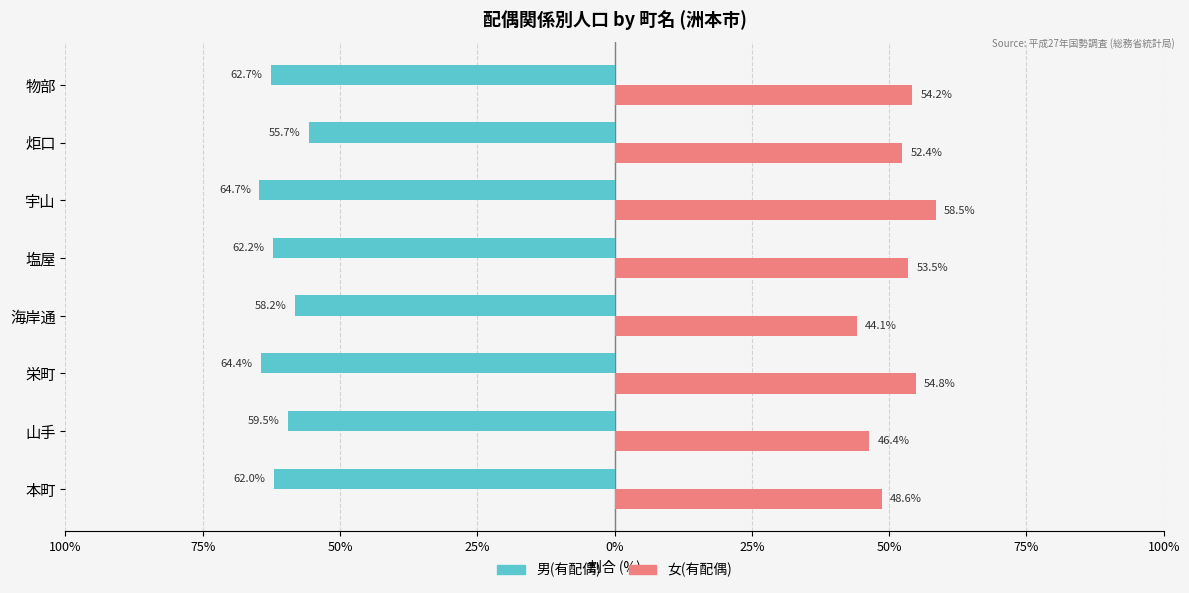

What are all the series names shown in the legend?

男(有配偶), 女(有配偶)